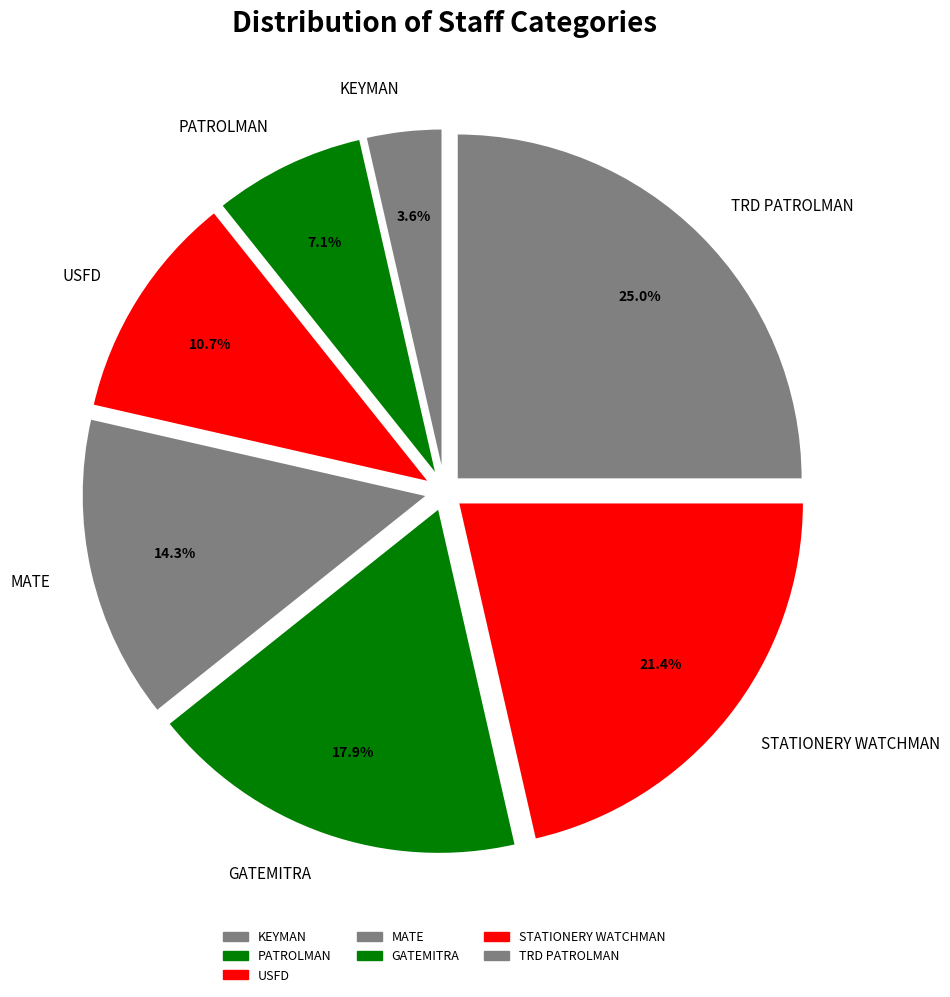

The PATROLMAN slice represents 12% of the pie. True or false?

False